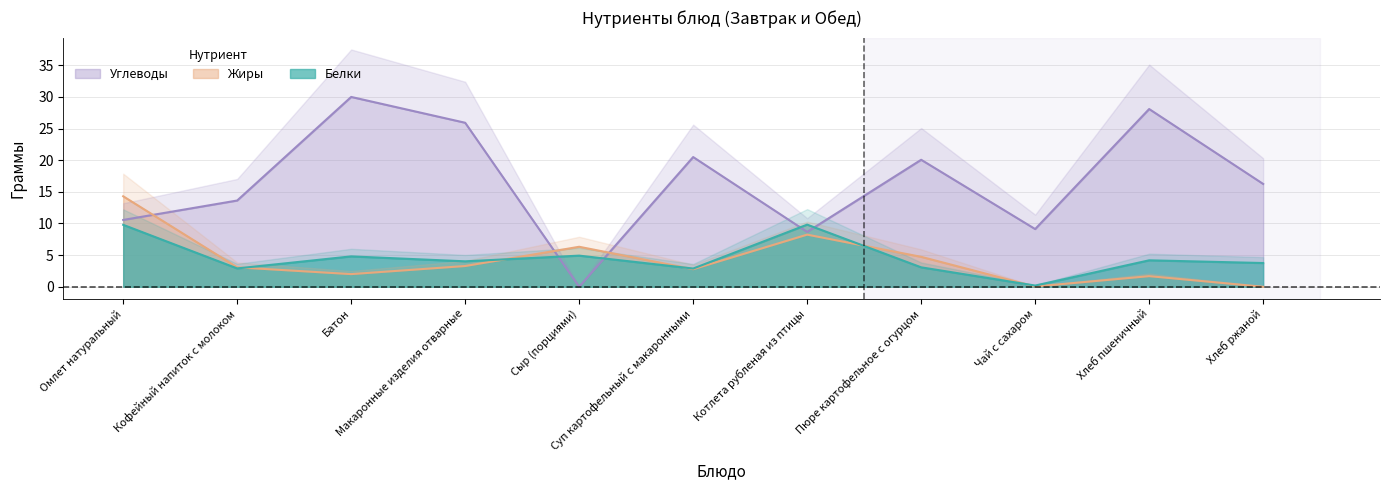

Reading right to left, extract all data points from this chart.

Белки: Хлеб ржаной=3.8	Хлеб пшеничный=4.2	Чай с сахаром=0.2	Пюре картофельное с огурцом=3.1	Котлета рубленая из птицы=9.8	Суп картофельный с макаронными=2.9	Сыр (порциями)=4.9	Макаронные изделия отварные=4.0	Батон=4.8	Кофейный напиток с молоком=2.9	Омлет натуральный=9.8
Жиры: Хлеб ржаной=0.0	Хлеб пшеничный=1.7	Чай с сахаром=0.0	Пюре картофельное с огурцом=4.7	Котлета рубленая из птицы=8.2	Суп картофельный с макаронными=2.8	Сыр (порциями)=6.3	Макаронные изделия отварные=3.3	Батон=2.0	Кофейный напиток с молоком=3.1	Омлет натуральный=14.3
Углеводы: Хлеб ржаной=16.2	Хлеб пшеничный=28.1	Чай с сахаром=9.1	Пюре картофельное с огурцом=20.1	Котлета рубленая из птицы=8.7	Суп картофельный с макаронными=20.5	Сыр (порциями)=0.0	Макаронные изделия отварные=25.9	Батон=30.0	Кофейный напиток с молоком=13.6	Омлет натуральный=10.6